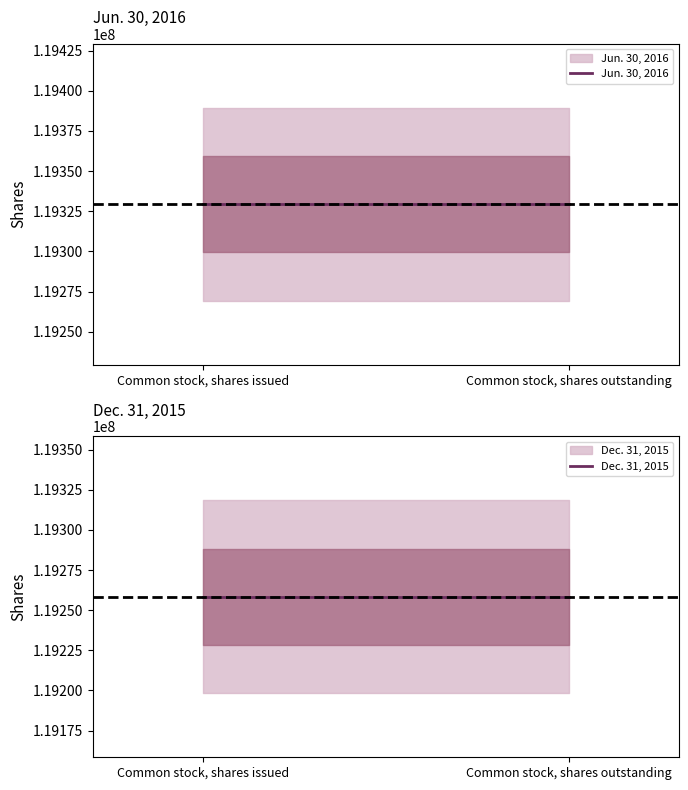

What is the label of the 2nd point from the right?

Common stock, shares issued